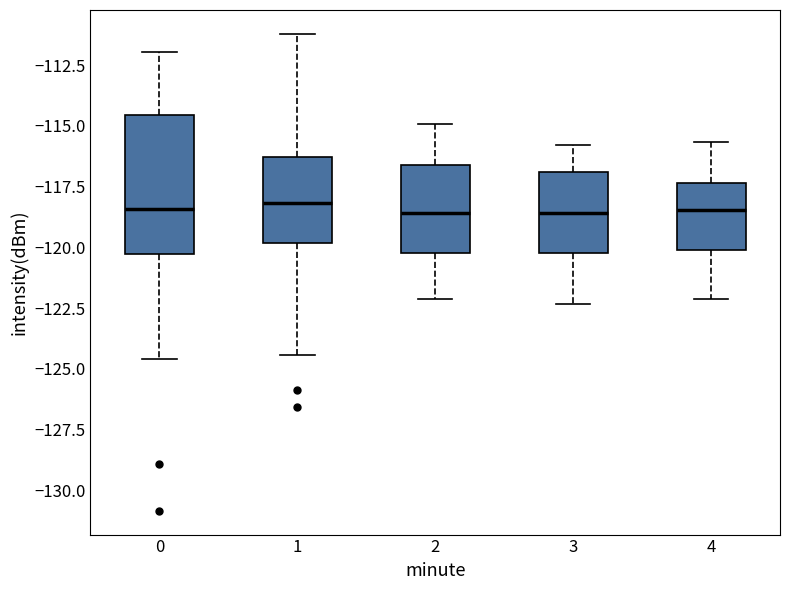

Reading left to right, read every box against the y-axis: the position of its median line, the range the box covers, and the ends of its whiskers. The values are not printed on the chart, so give them approximately, as read against the axis.

0: median -118.5, box -120.5 to -114.5, whiskers -124.5 to -112.0
1: median -118.0, box -120.0 to -116.5, whiskers -124.5 to -111.0
2: median -118.5, box -120.0 to -116.5, whiskers -122.0 to -115.0
3: median -118.5, box -120.0 to -117.0, whiskers -122.5 to -116.0
4: median -118.5, box -120.0 to -117.5, whiskers -122.0 to -115.5